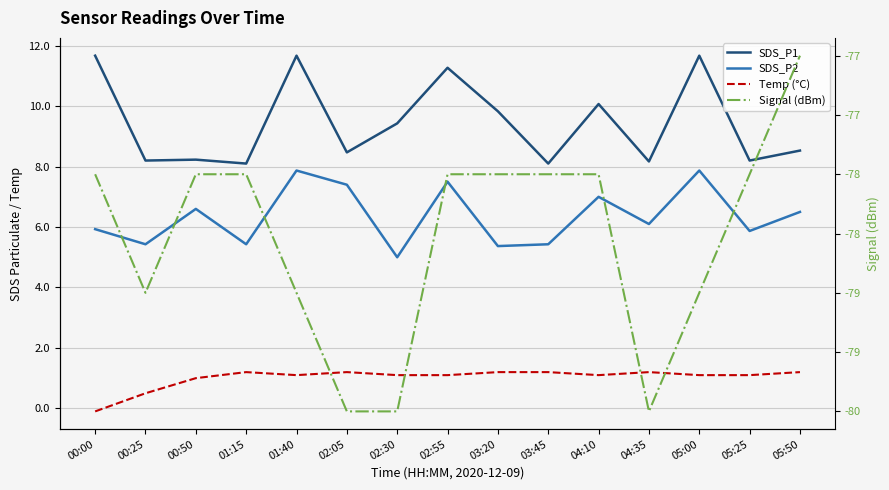

The Temp (°C) series shows 1.7 at 01:15. True or false?

False